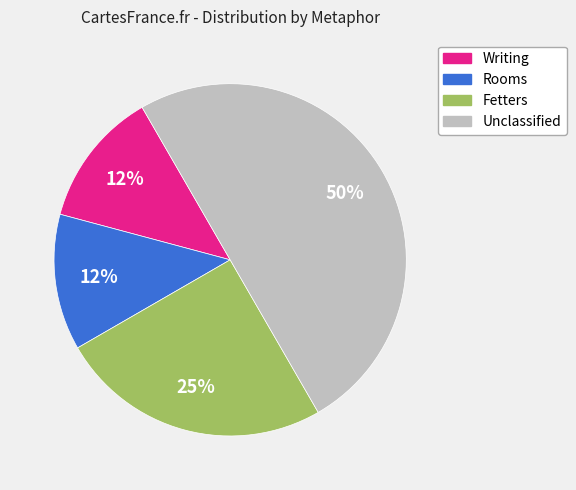

To the nearest percent, what is the average slice percentage?

25%